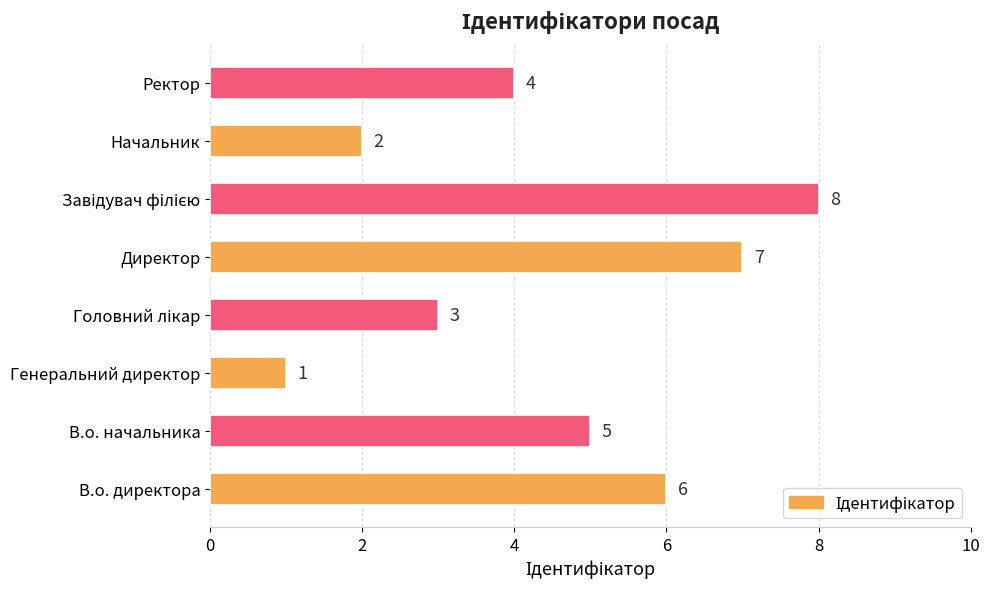

Approximately how many times larger is the value at Начальник compared to В.о. директора?

0.3